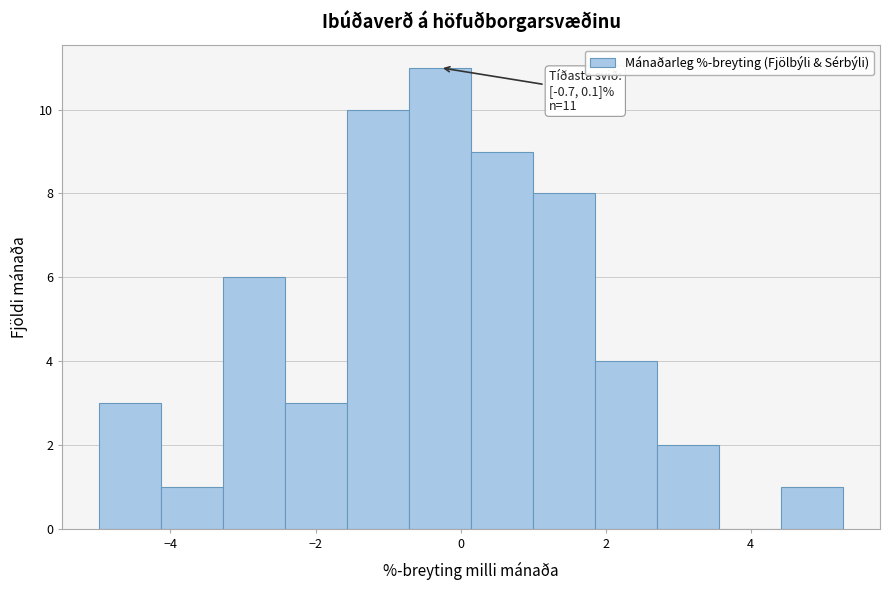

Which range on the x-axis has the tallest bar?

-0.8 to 0.2